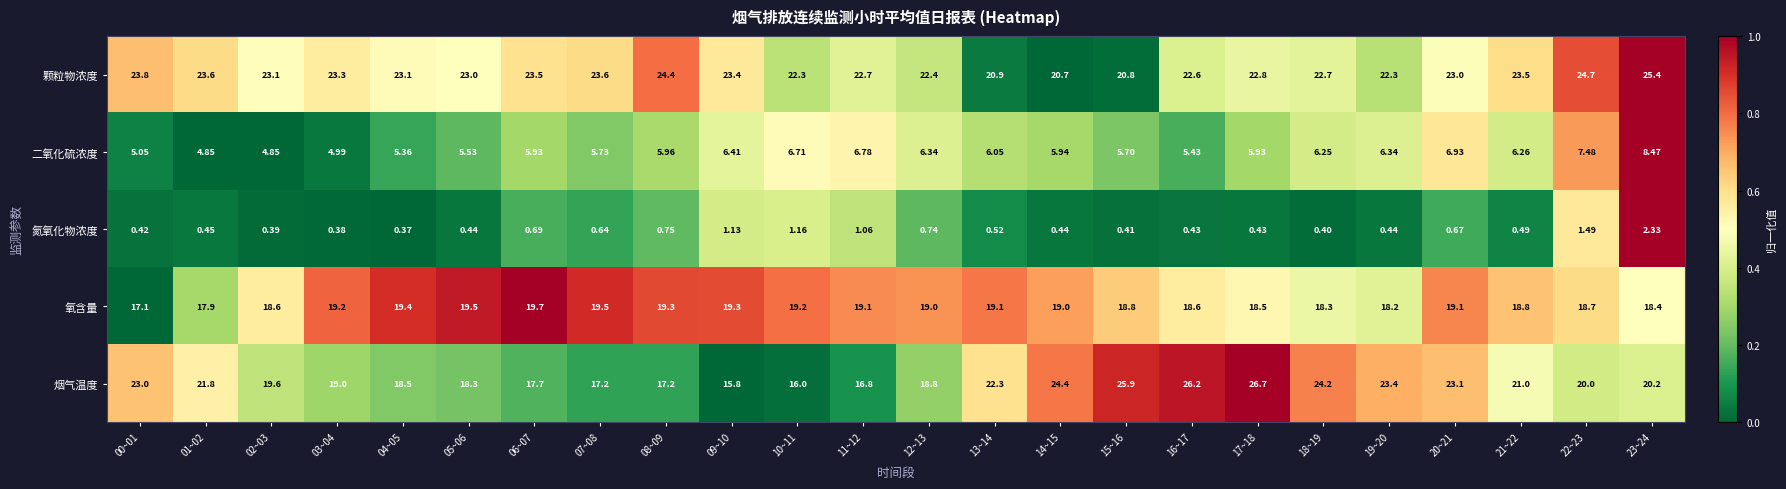

How many categories are shown in the chart?

24